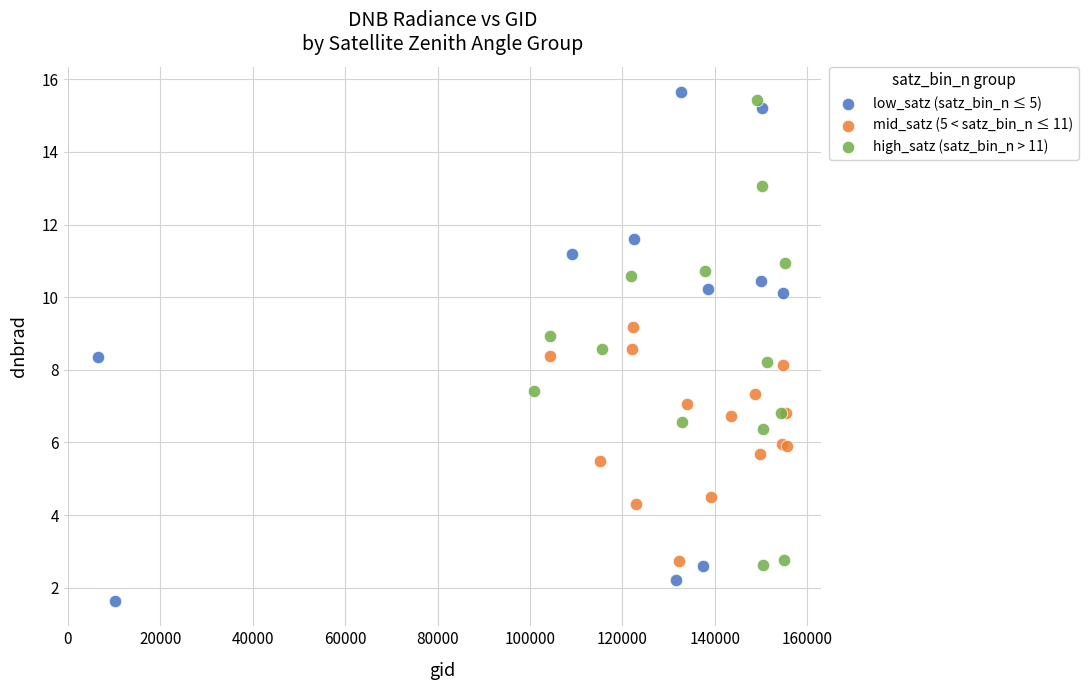

Which series contains the lowest Y value?

low_satz (satz_bin_n ≤ 5)